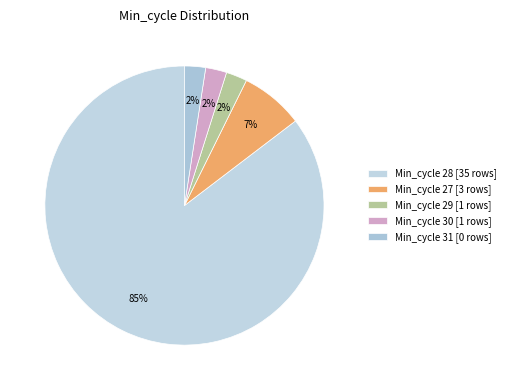

Which category has the biggest portion of the pie?

Min_cycle 28 [35 rows]